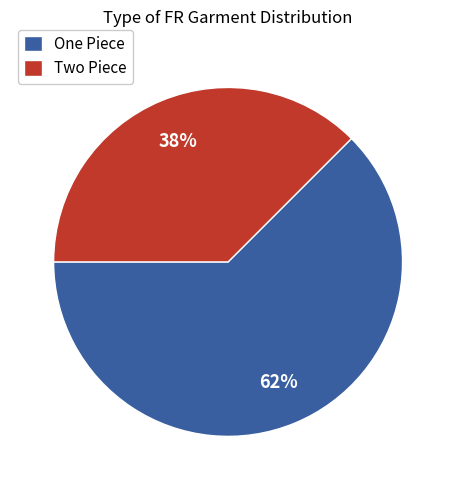

Approximately how many times larger is the value at Two Piece compared to One Piece?

0.6